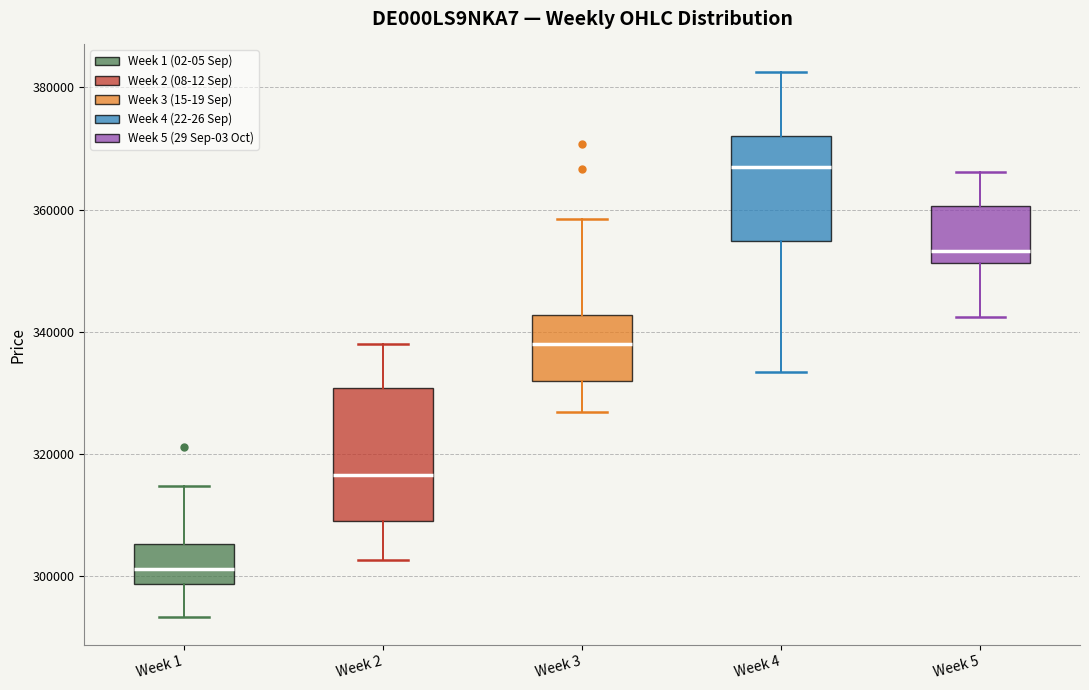

Reading left to right, transcribe this box plot: for each box, give where its median line is, the range the box spans, and where its two whiskers end, as read against the y-axis. The values are not printed on the chart, so give them approximately, as read against the axis.

Week 1: median 302000, box 298000 to 306000, whiskers 294000 to 314000
Week 2: median 316000, box 310000 to 330000, whiskers 302000 to 338000
Week 3: median 338000, box 332000 to 342000, whiskers 326000 to 358000
Week 4: median 366000, box 354000 to 372000, whiskers 334000 to 382000
Week 5: median 354000, box 352000 to 360000, whiskers 342000 to 366000